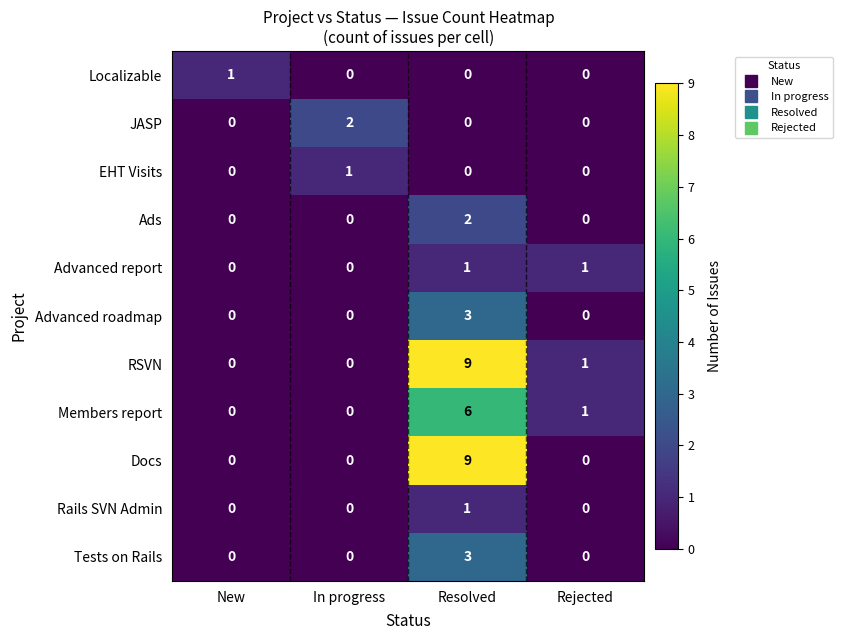

Which series has the largest total across all categories?

RSVN